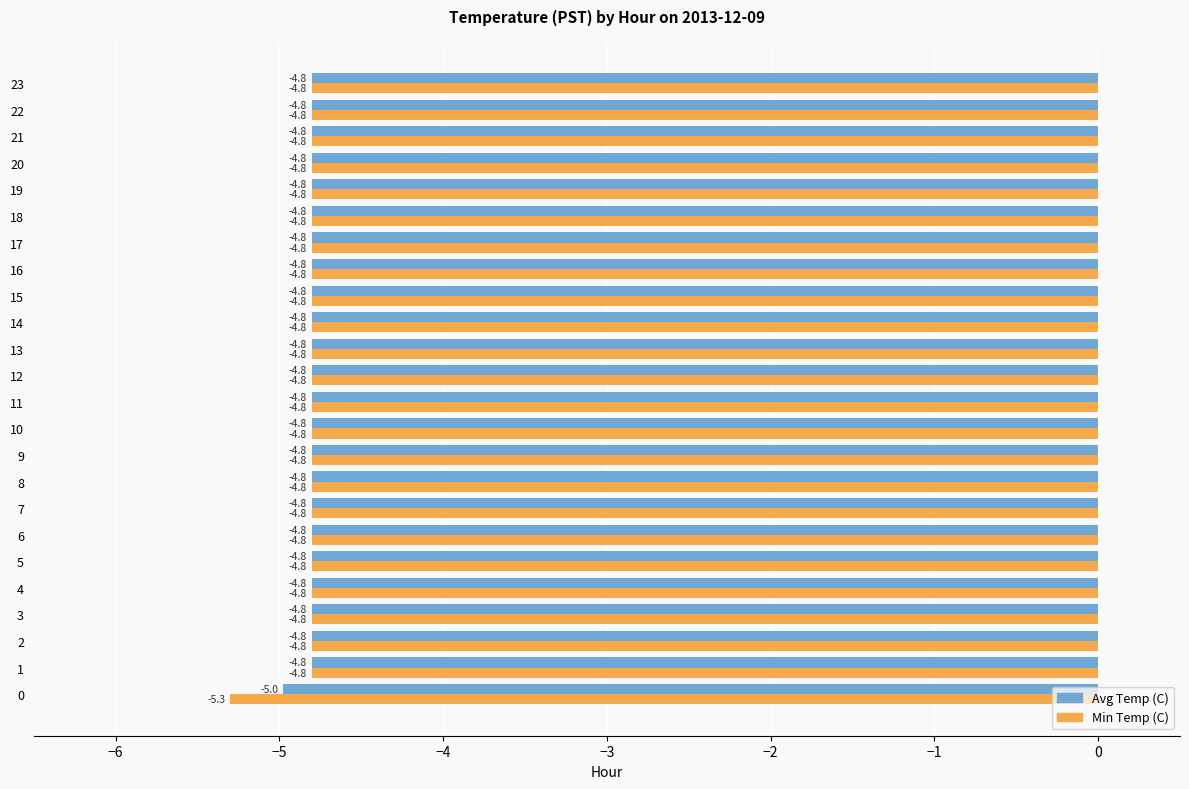

Which series has the largest total across all categories?

Avg Temp (C)